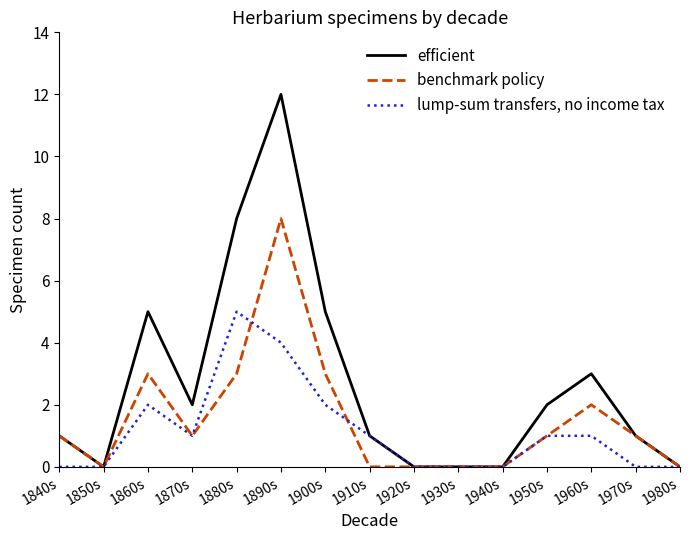

At how many categories does at least one series exceed 11?

1